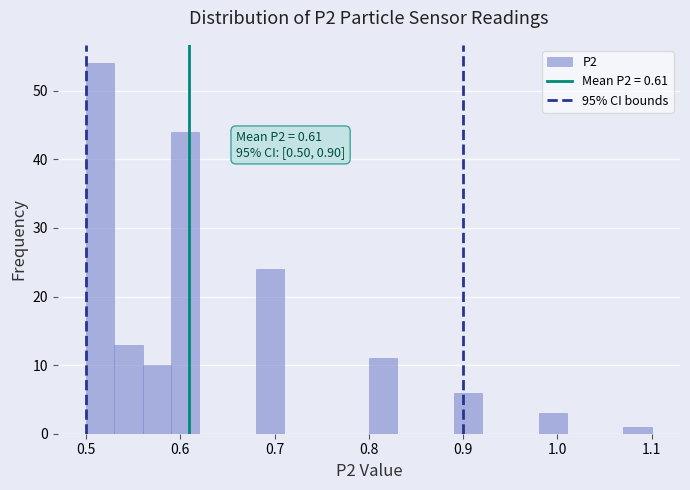

Read against the x-axis, roughly where is the centre of the tallest bar?

0.52